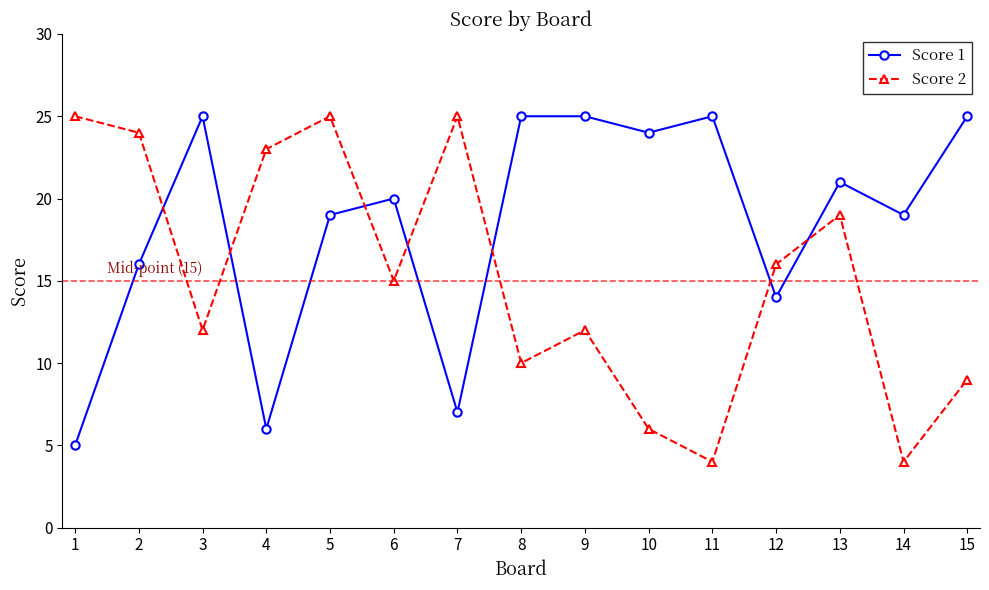

Which series ends up on top after the final intersection of Score 2 and Score 1?

Score 1